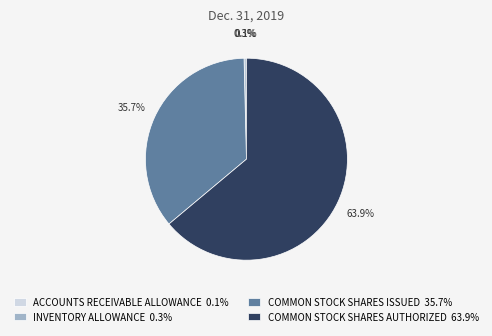

Which category has the biggest portion of the pie?

COMMON STOCK SHARES AUTHORIZED 63.9%